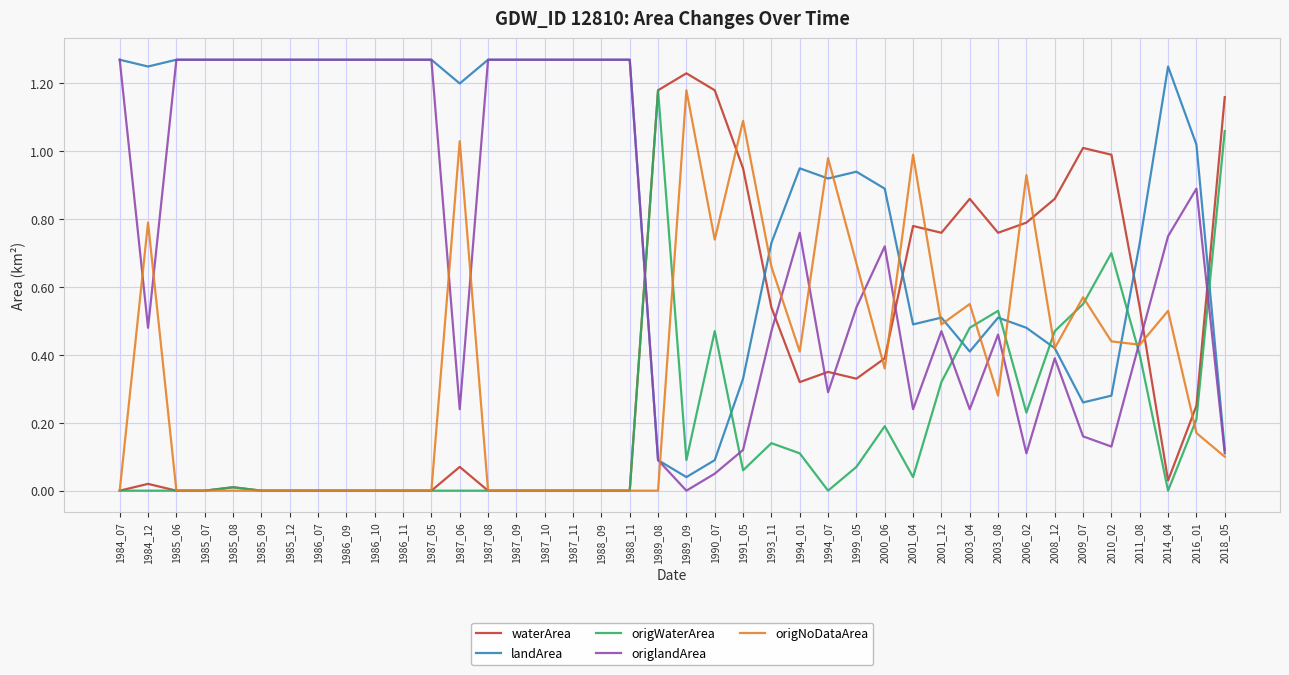

Rank the series at 2003_04 from lowest to highest value.

origlandArea, landArea, origWaterArea, origNoDataArea, waterArea